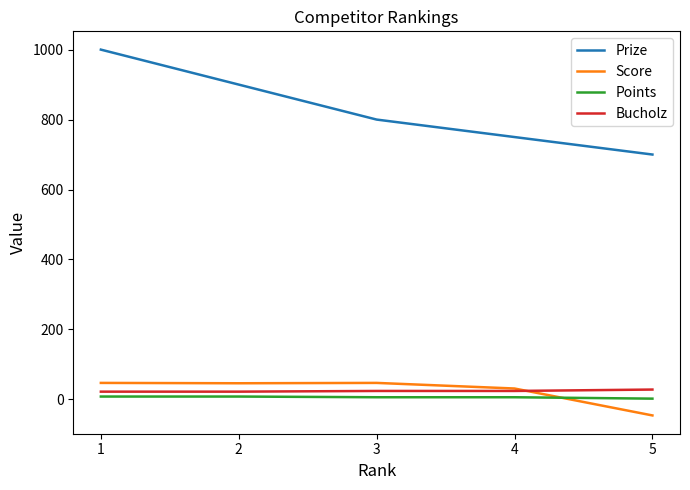

The value of Score at 3 is 47. True or false?

True